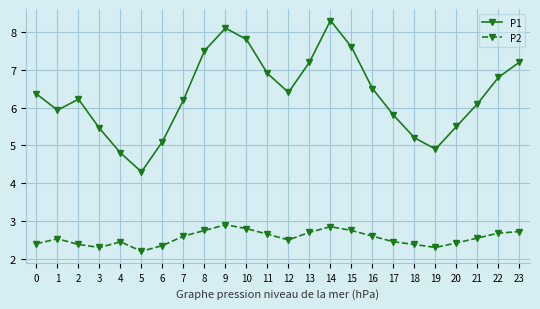

At which category does the chart reach its peak across all series?

14